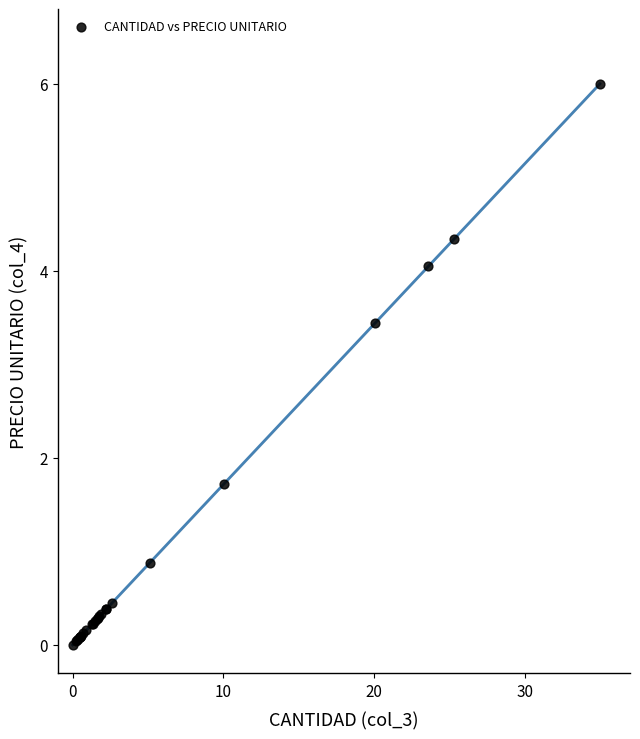

What Y value in the scatter plot is closest to 3?

3.4